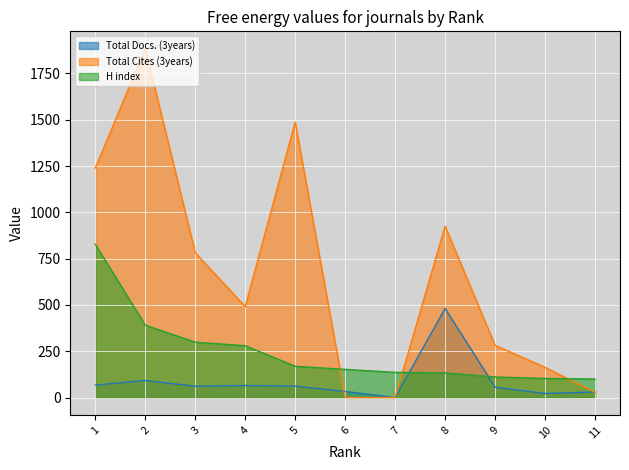

What is the average value of the H index series?

246